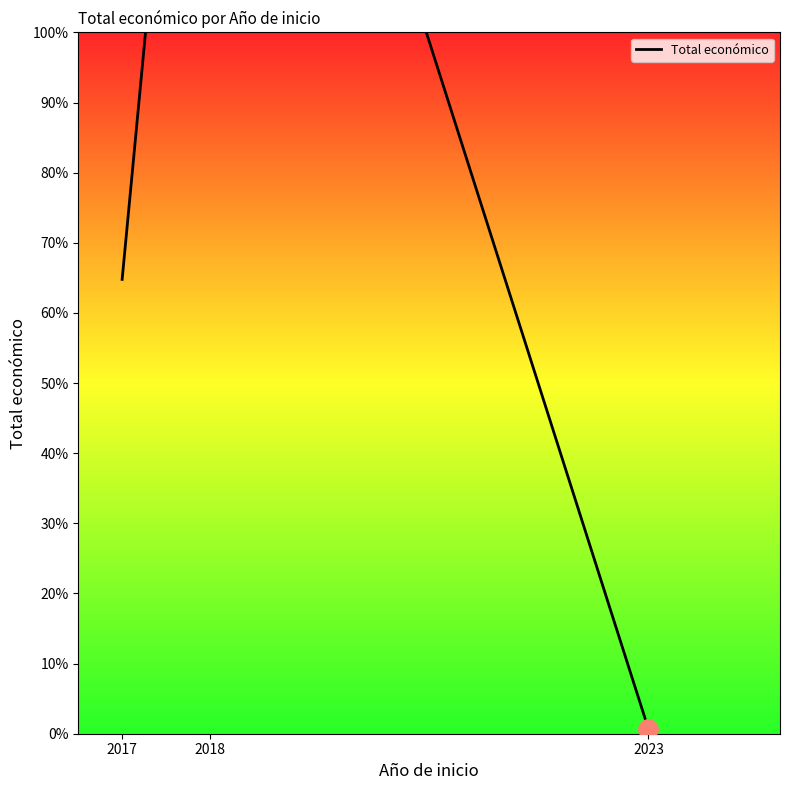

Reading left to right, list all the values displayed in this chart.

2017=3887118	2018=11808440	2023=40876